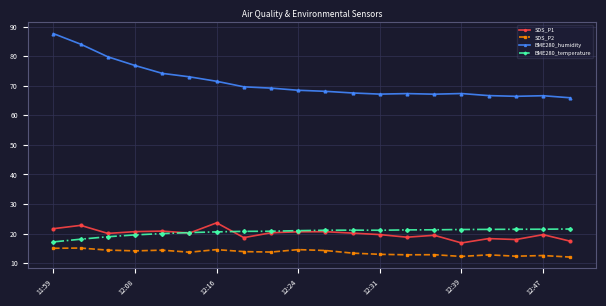

What is the value of the SDS_P1 point at the 16th from the left?

16.8